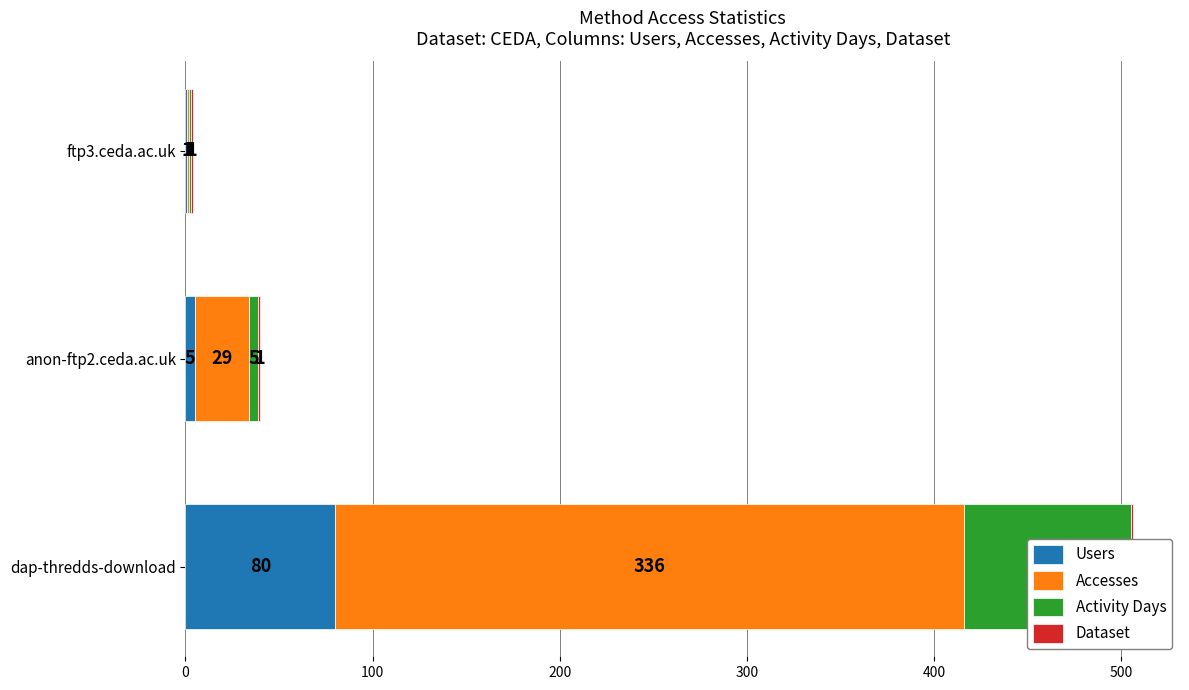

Rank the series by their maximum value, from highest to lowest.

Accesses, Activity Days, Users, Dataset